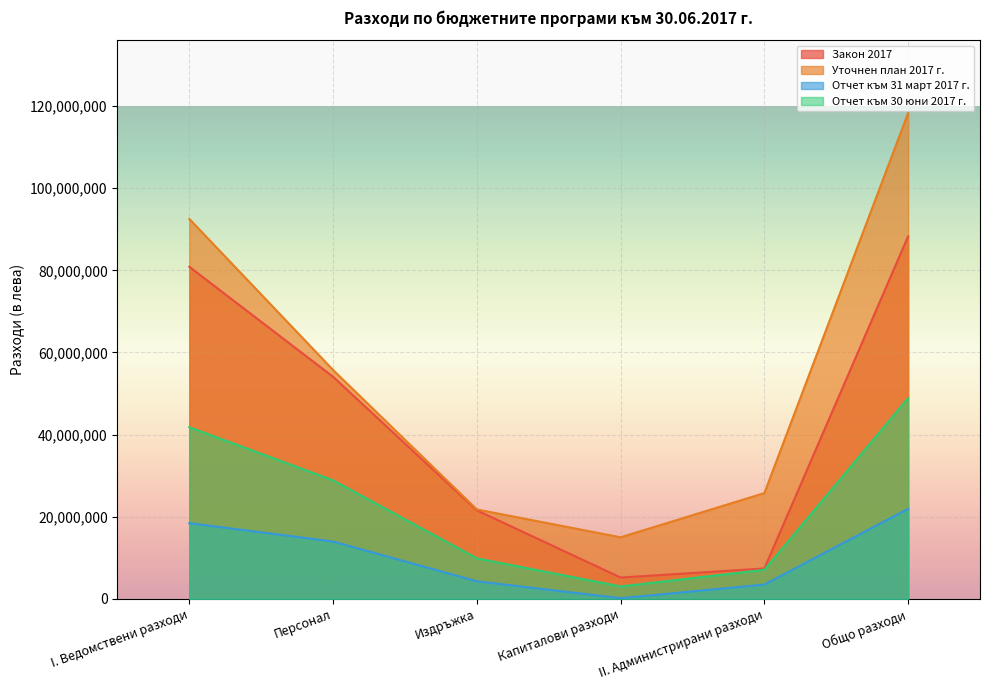

How many interior local valleys does the Отчет към 31 март 2017 г. series have?

1